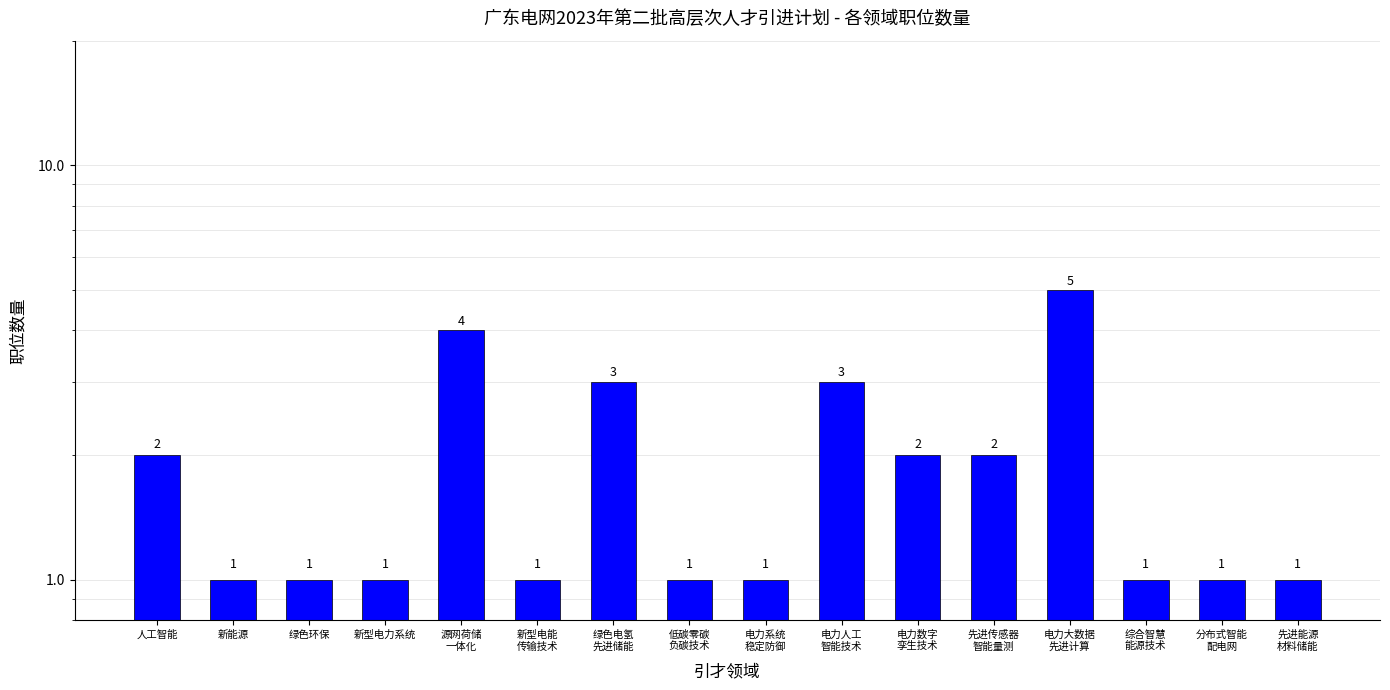

Reading right to left, extract all data points from this chart.

1	1	1	5	2	2	3	1	1	3	1	4	1	1	1	2